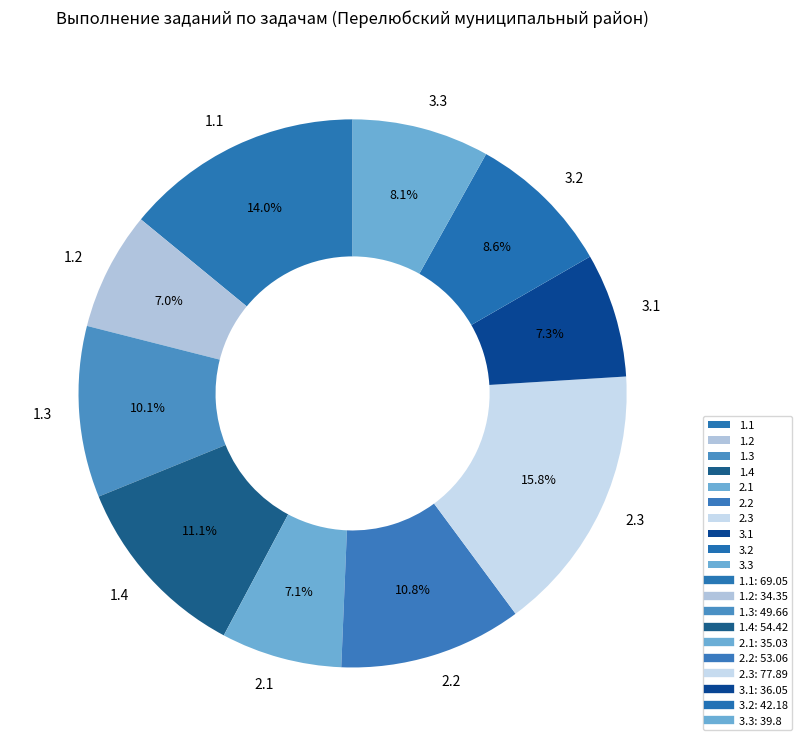

How many segments does this pie chart have?

10